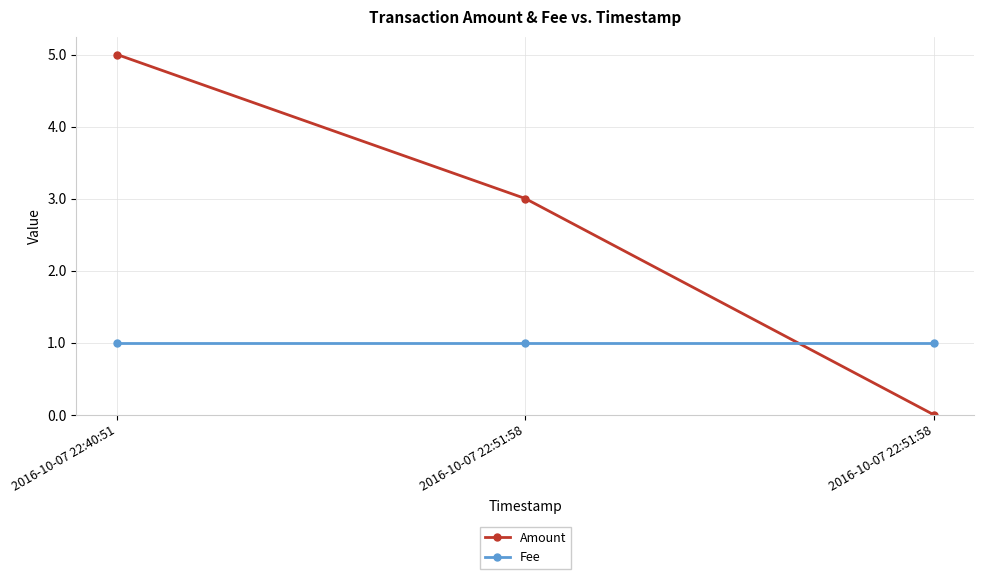

Is this an area chart (filled region under the line)?

No